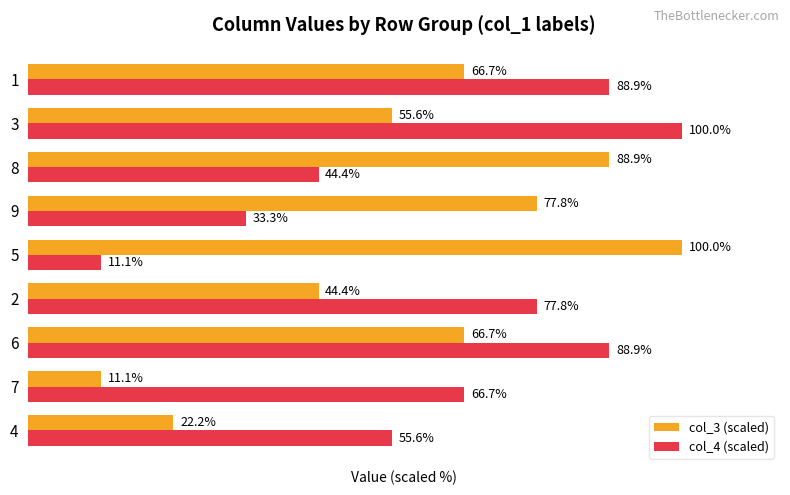

Which series has the largest total across all categories?

col_4 (scaled)